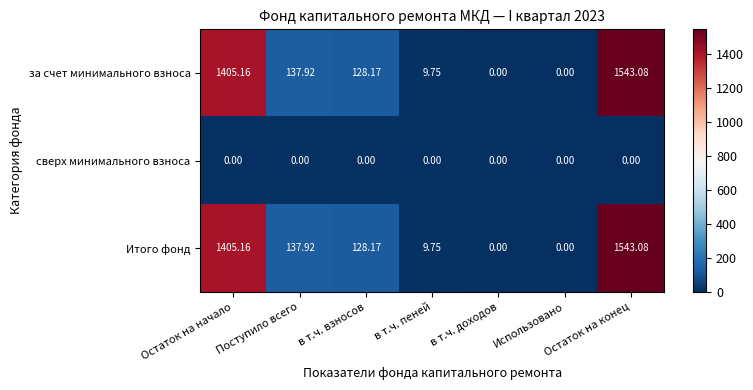

Is the value of Итого фонд at Остаток на начало greater than the value of сверх минимального взноса at Остаток на конец?

Yes